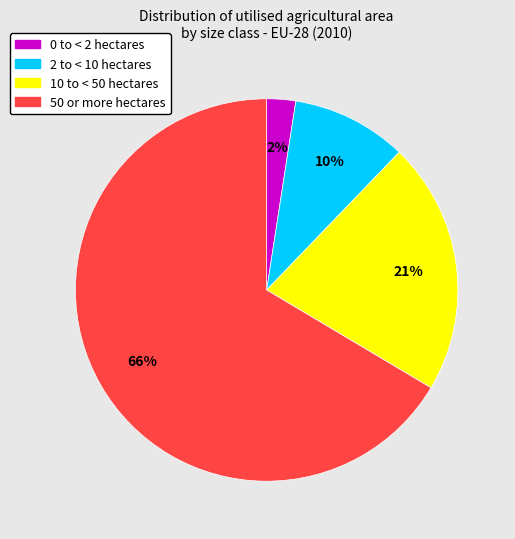

Does any single category account for the majority?

Yes